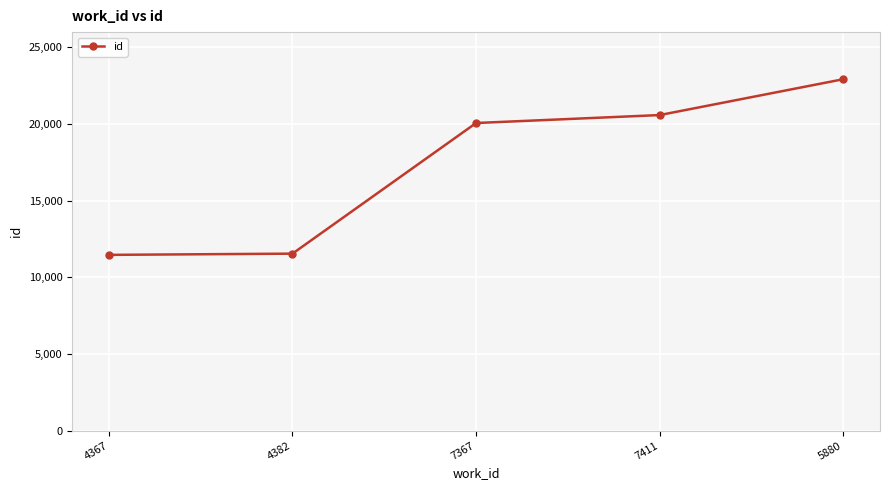

How many data points are less than 20070?

2